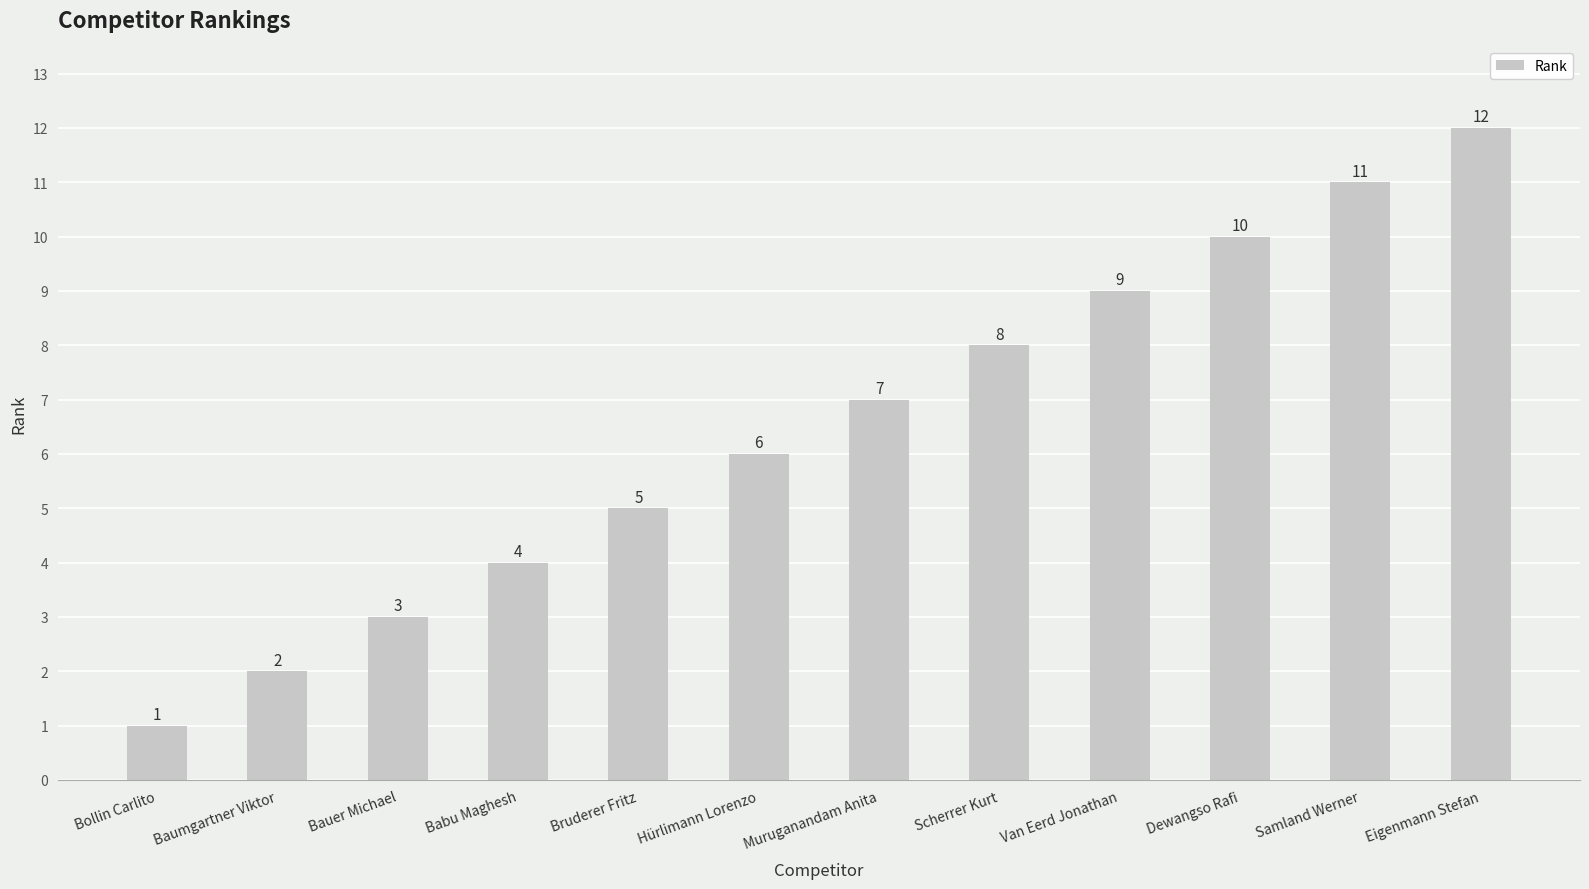

Which label corresponds to the smallest value in the chart?

Bollin Carlito